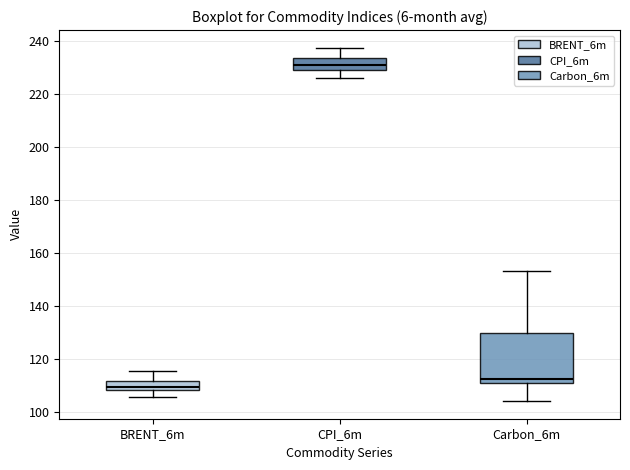

Where does the median line of the box for BRENT_6m sit on the y-axis? The values are not printed on the chart, so give them approximately, as read against the axis.

110